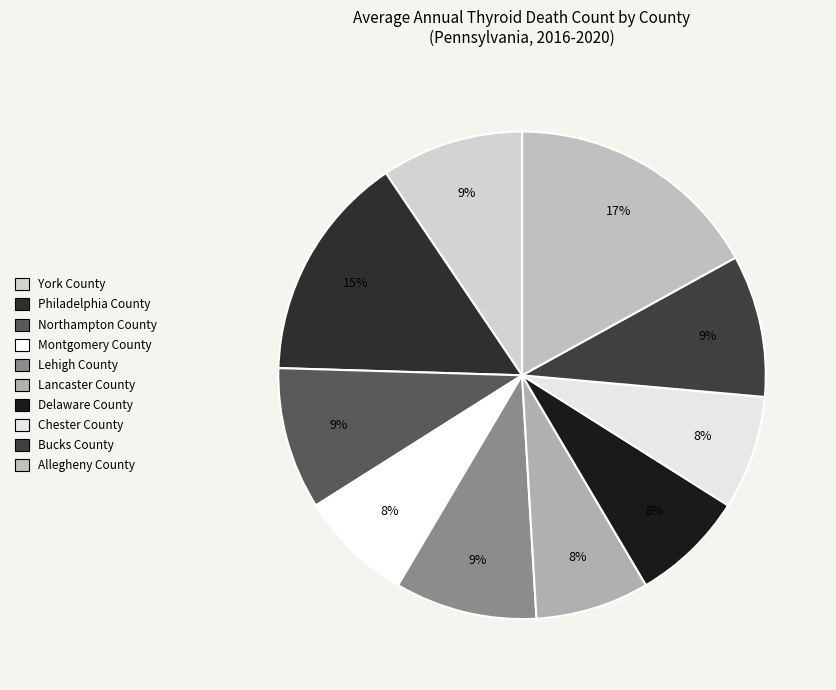

What is the smallest slice in the pie chart?

Montgomery County